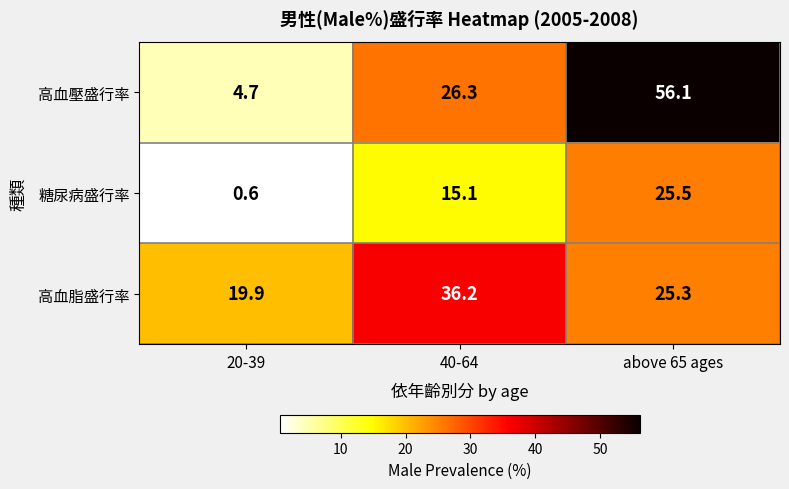

At how many categories does at least one series exceed 3?

3